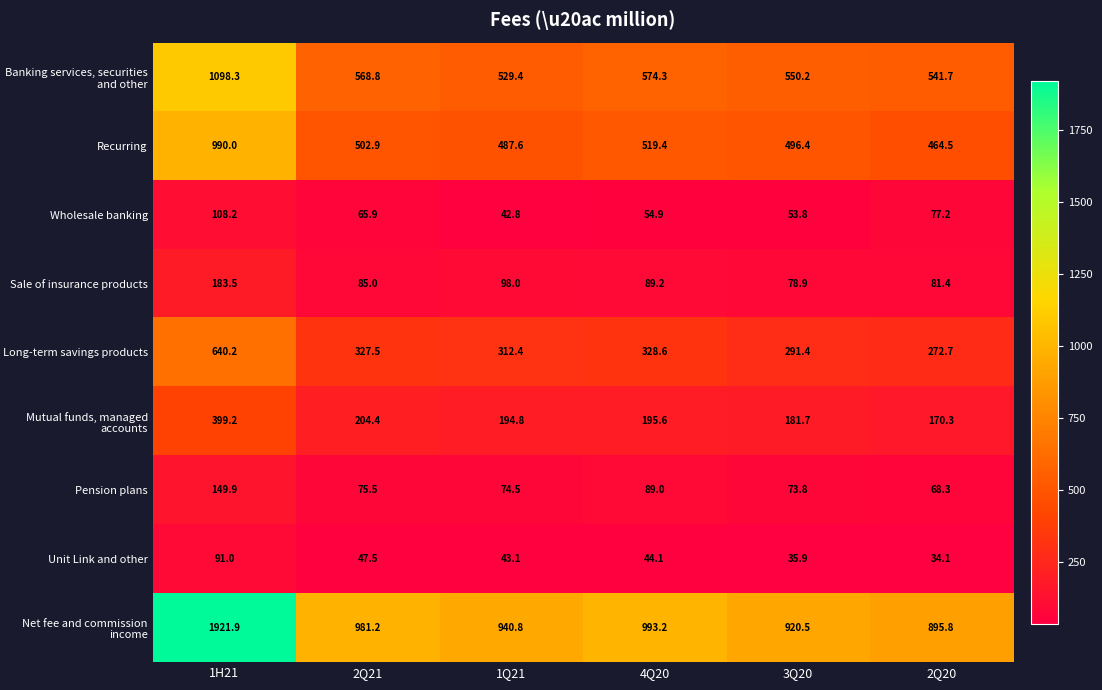

Which series has the largest range (max minus min)?

Net fee and commission income